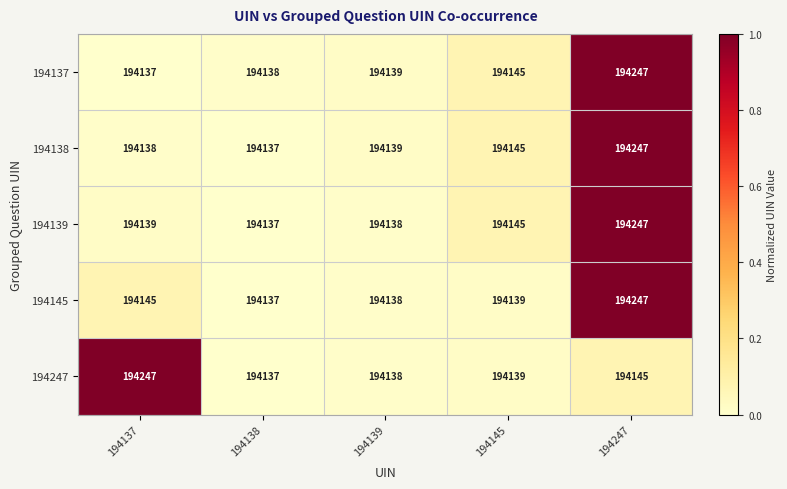

What is the maximum value for 194138?

194247